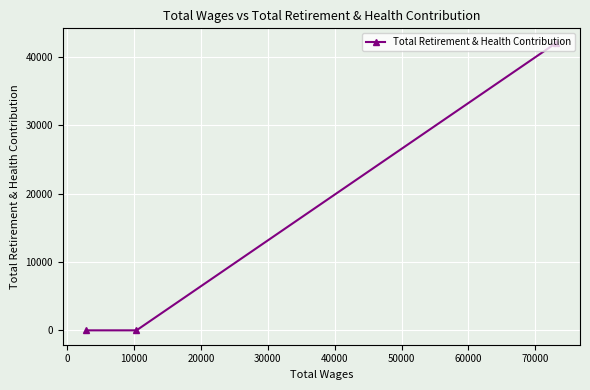

How many positive values are there?

1